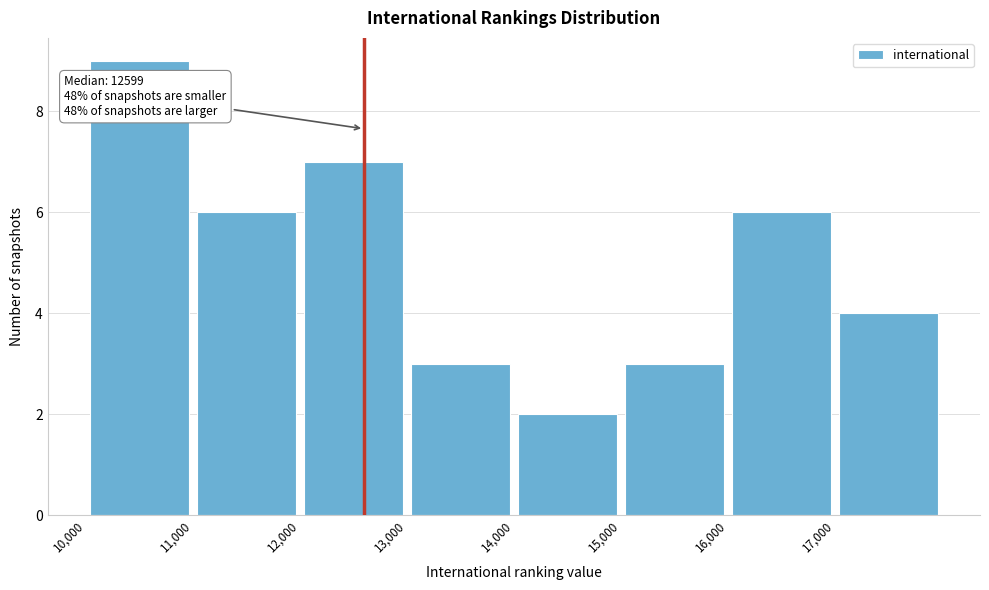

Over which range of the x-axis is the bar tallest?

10000 to 11000